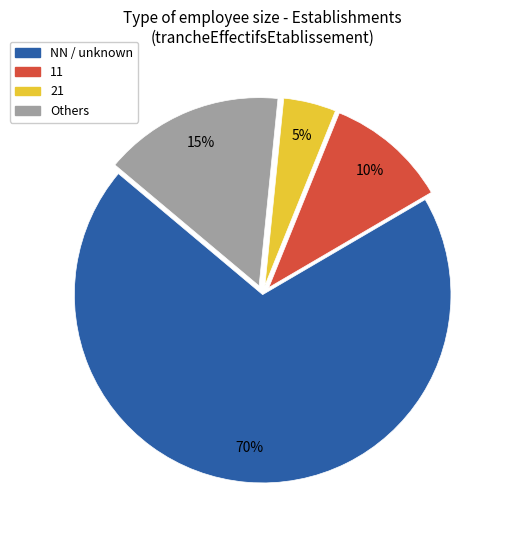

How many segments does this pie chart have?

4